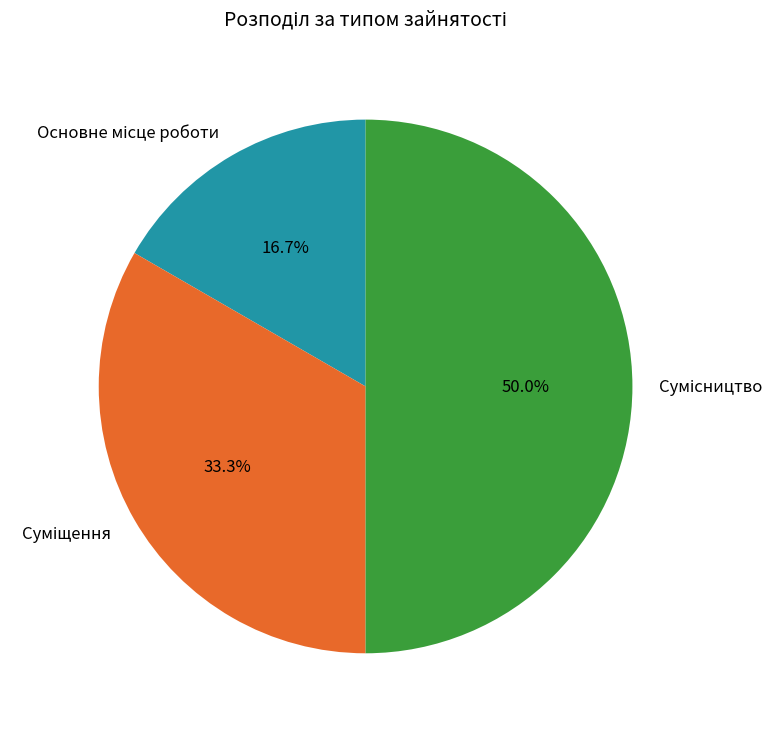

Which category has the biggest portion of the pie?

Сумісництво